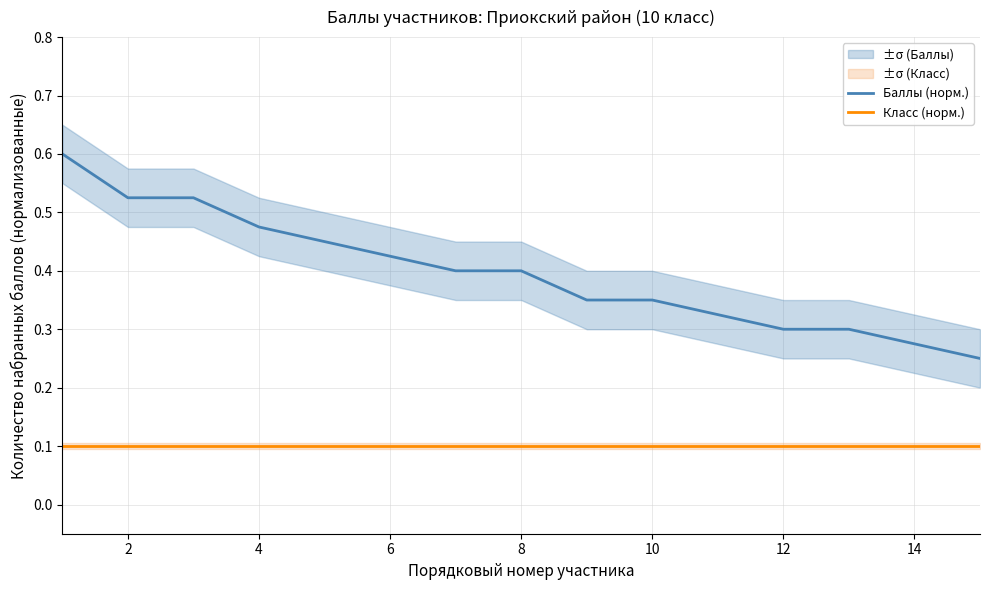

Which series has the widest spread of values?

Баллы (норм.)